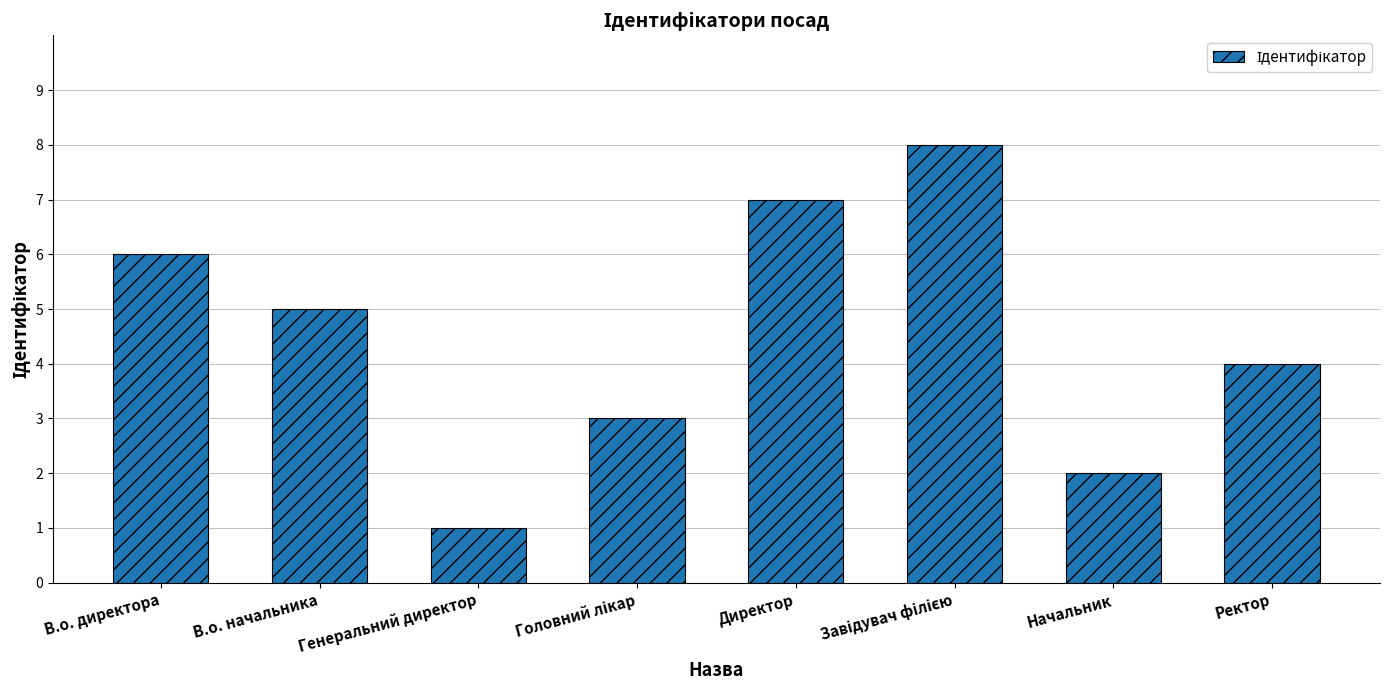

Reading left to right, extract all data points from this chart.

6	5	1	3	7	8	2	4